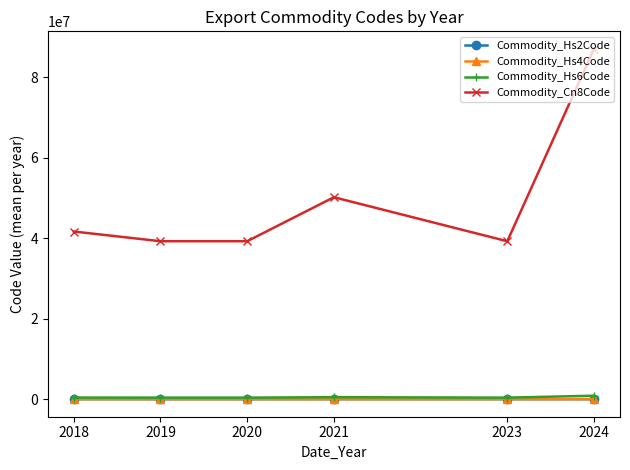

What is the sum of the Commodity_Hs4Code values at 2020 and 2018?

8093.5